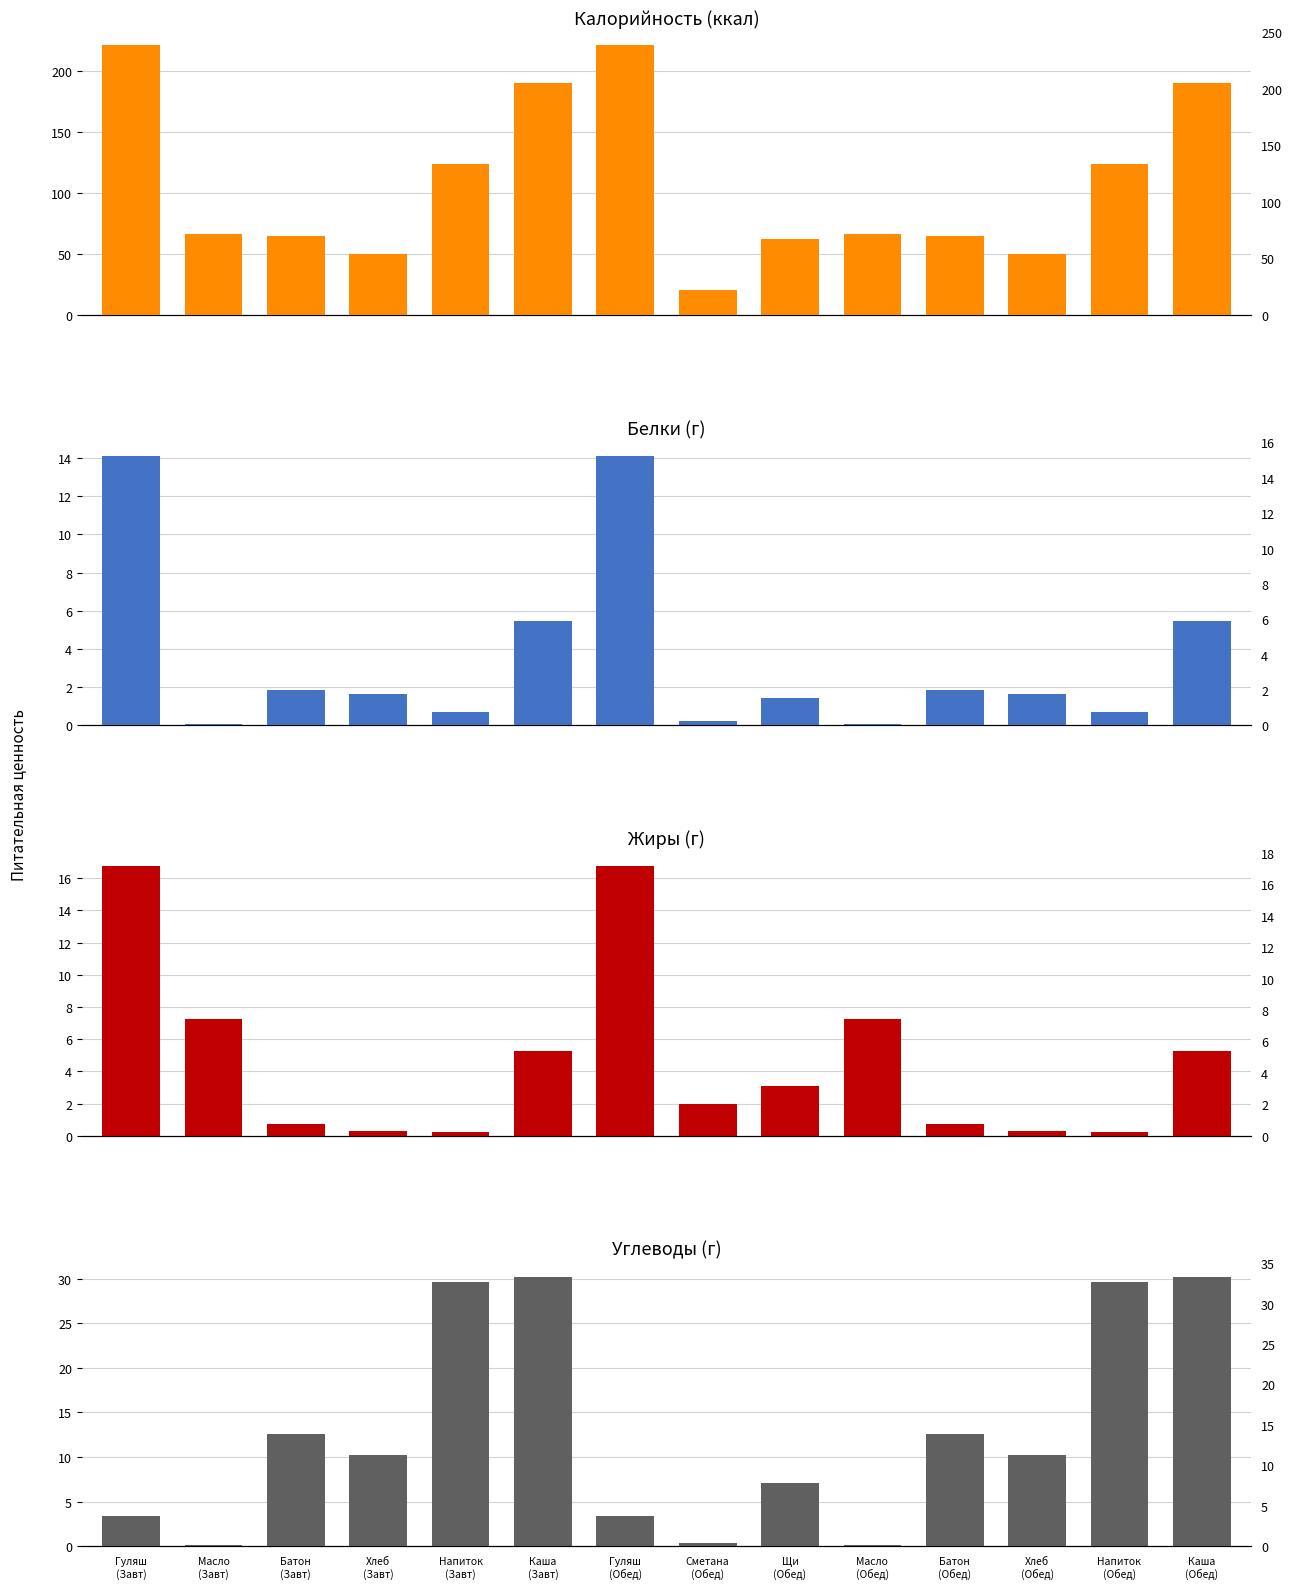

Is the value of Калорийность at Хлеб
(Завт) greater than the value of Жиры at Щи
(Обед)?

Yes